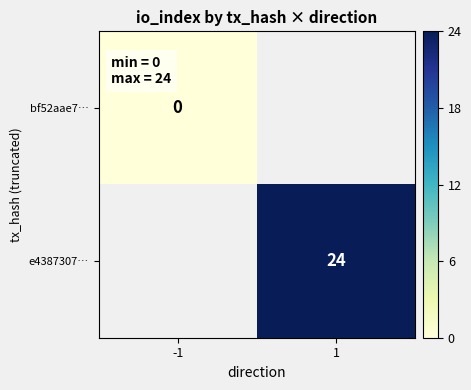

Is it true that e4387307… equals 6 at 1?

False